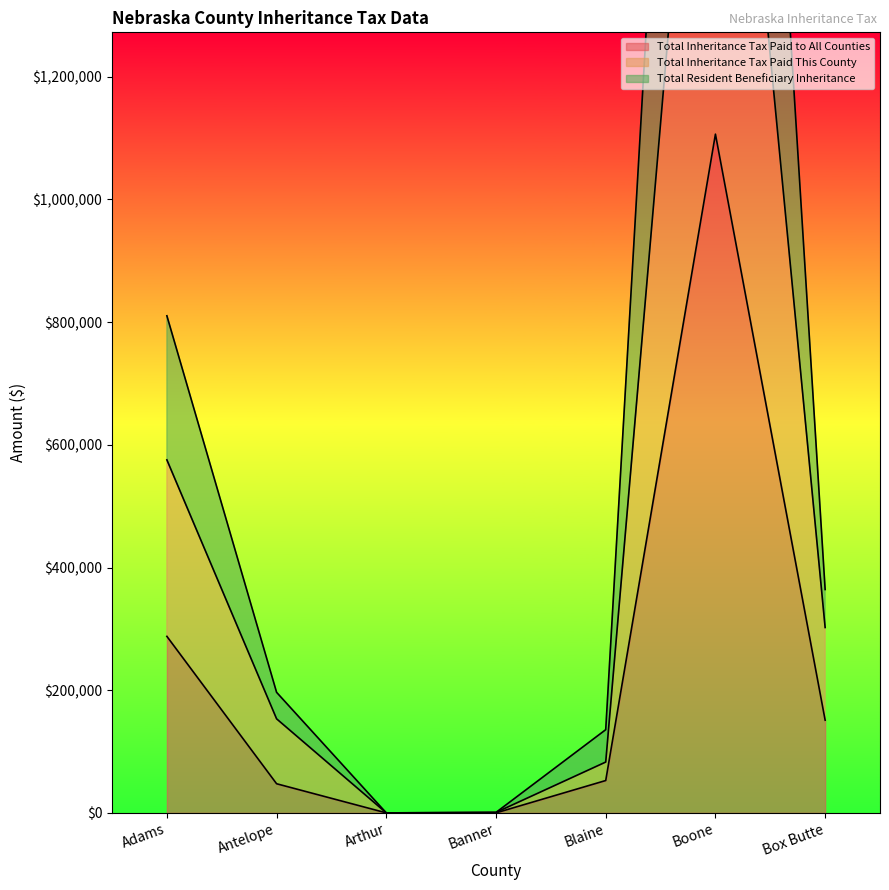

What is the difference between the maximum and minimum values in the Total Resident Beneficiary Inheritance series?

3225313.0